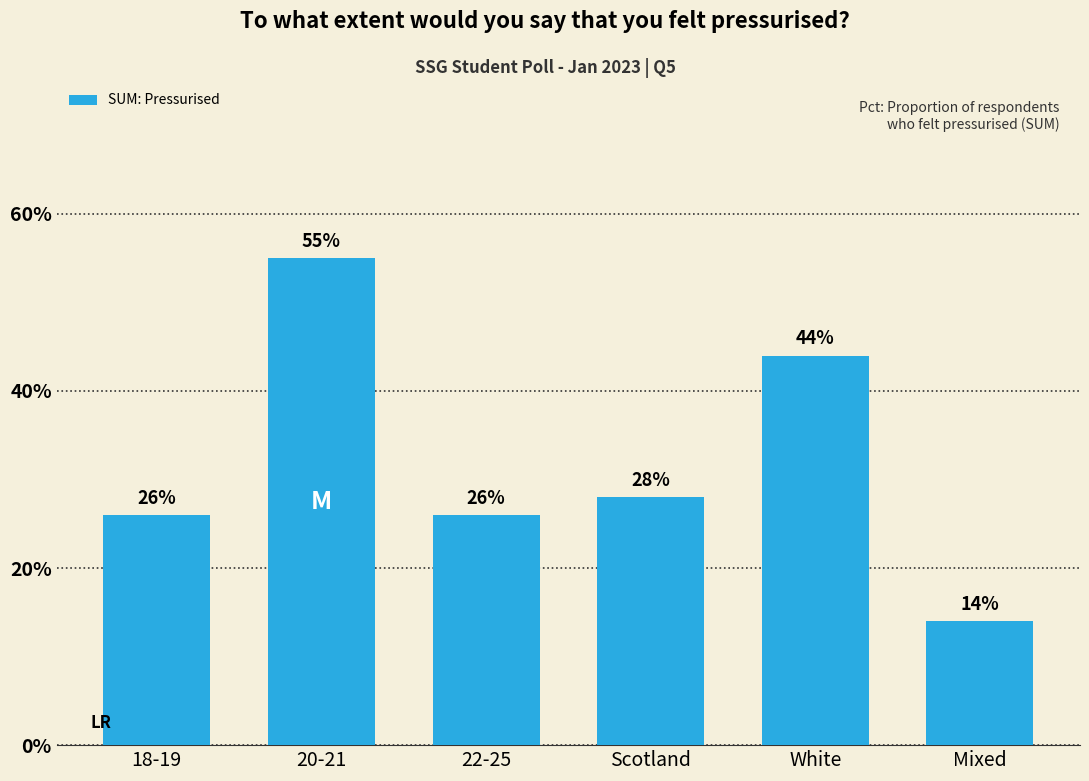

What is the difference between the values at 20-21 and Scotland?

0.3